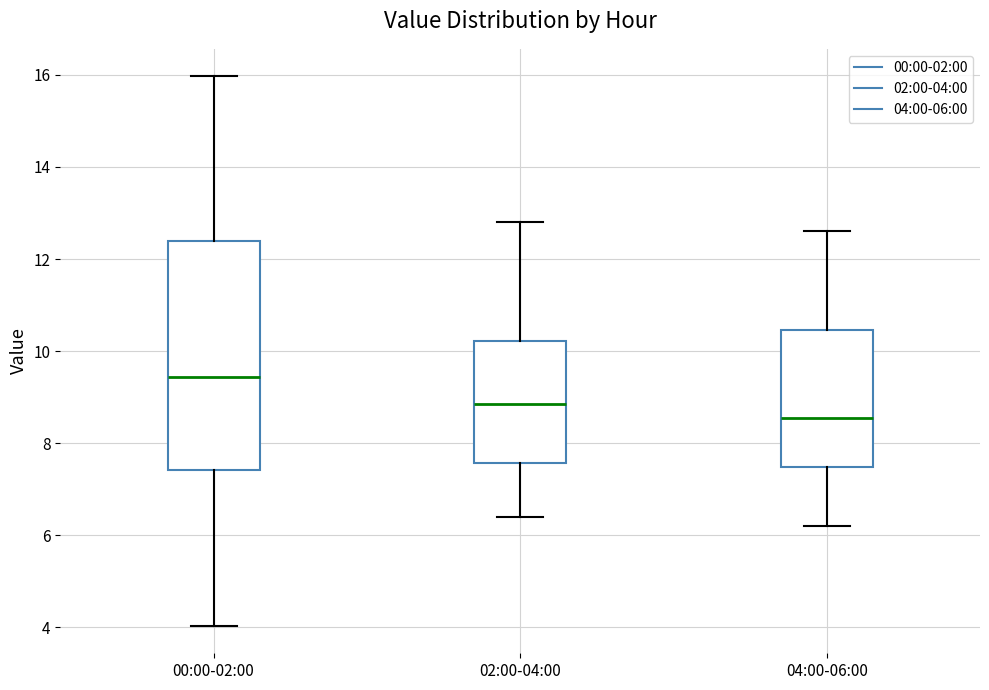

Where is the lower edge of the box for 00:00-02:00 on the y-axis? The values are not printed on the chart, so give them approximately, as read against the axis.

7.4